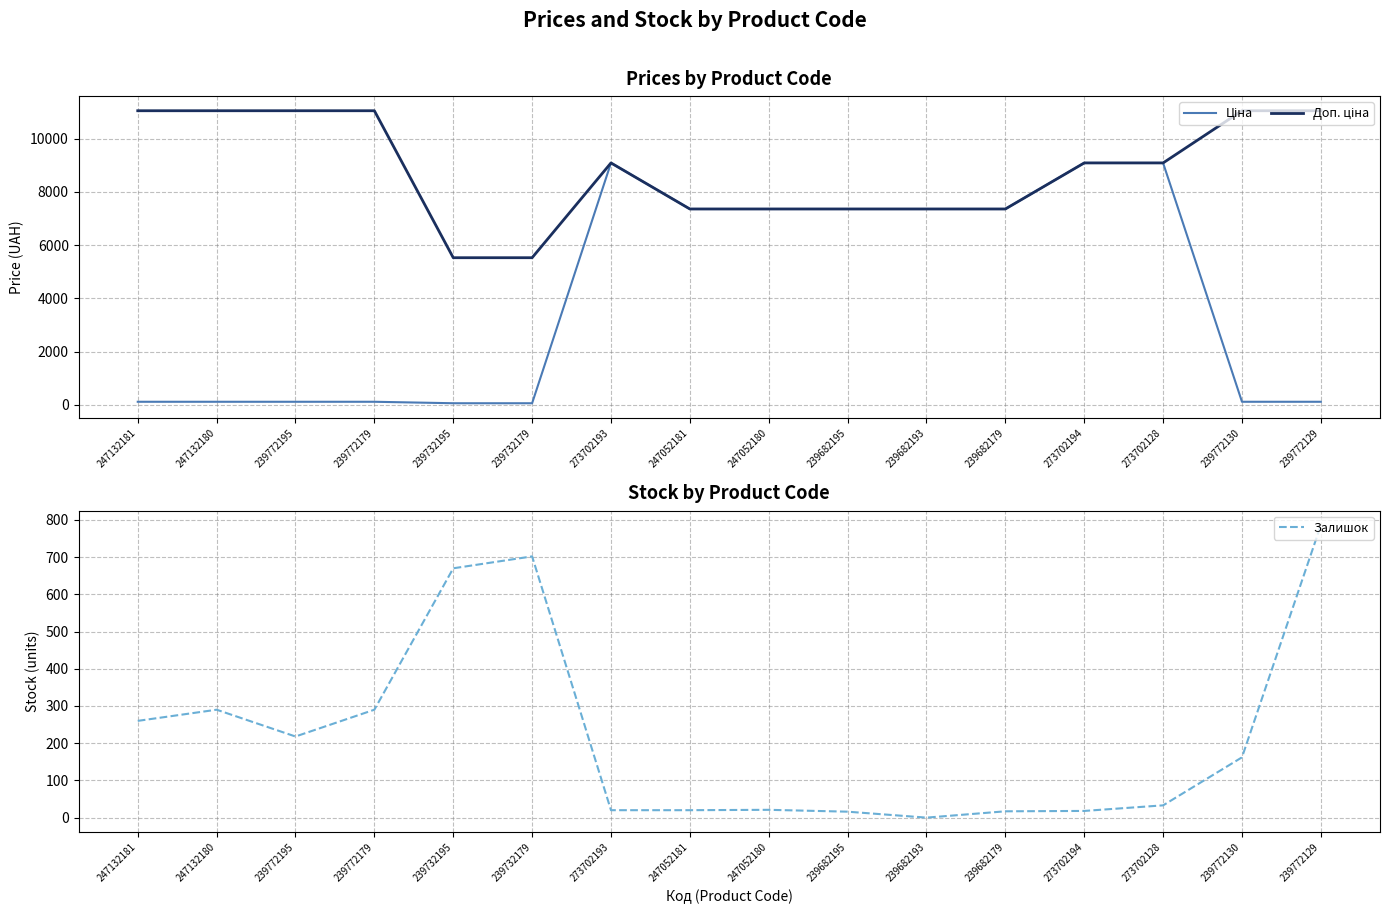

Which has a higher value, 239732195 or 247132181?

247132181